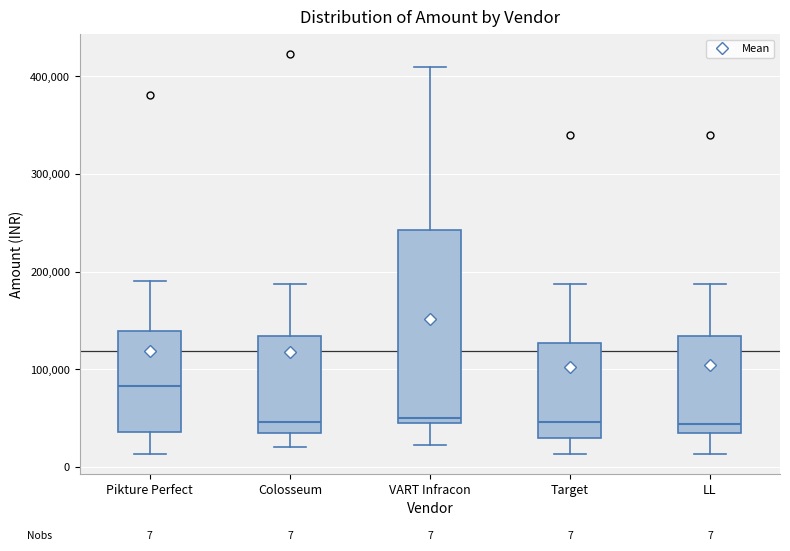

Which box is the tallest, from its lower edge to its upper edge?

VART Infracon